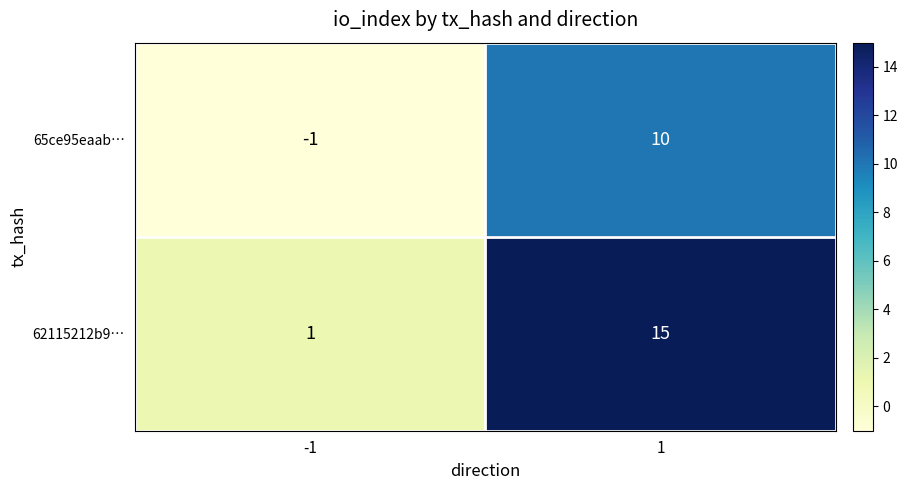

Which label corresponds to the largest value in the chart?

1